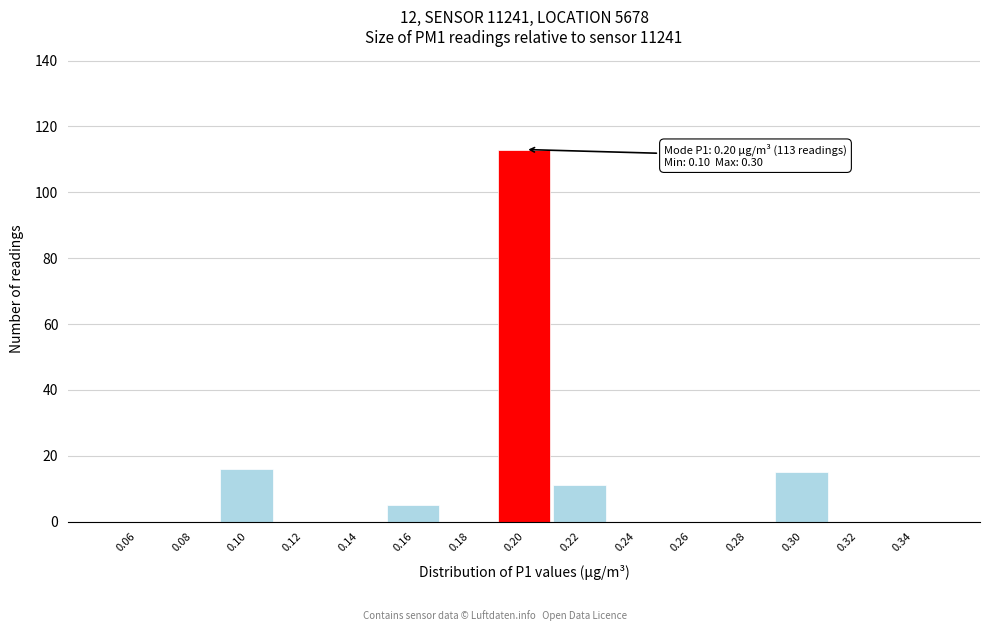

Over which range of the x-axis is the bar tallest?

0.19 to 0.21